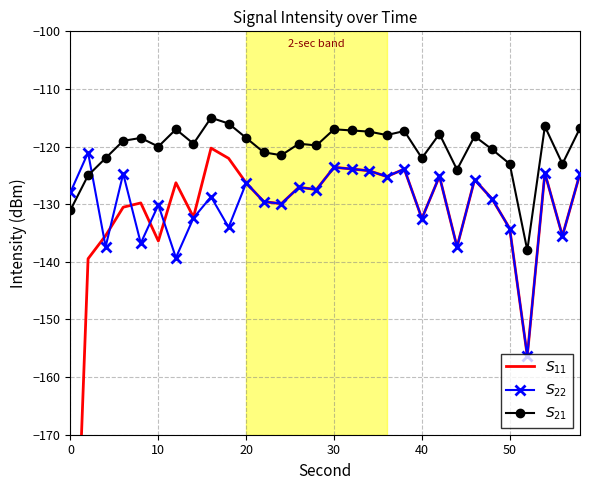

Is the value of $S_{22}$ at 12 greater than the value of $S_{21}$ at 25?

No